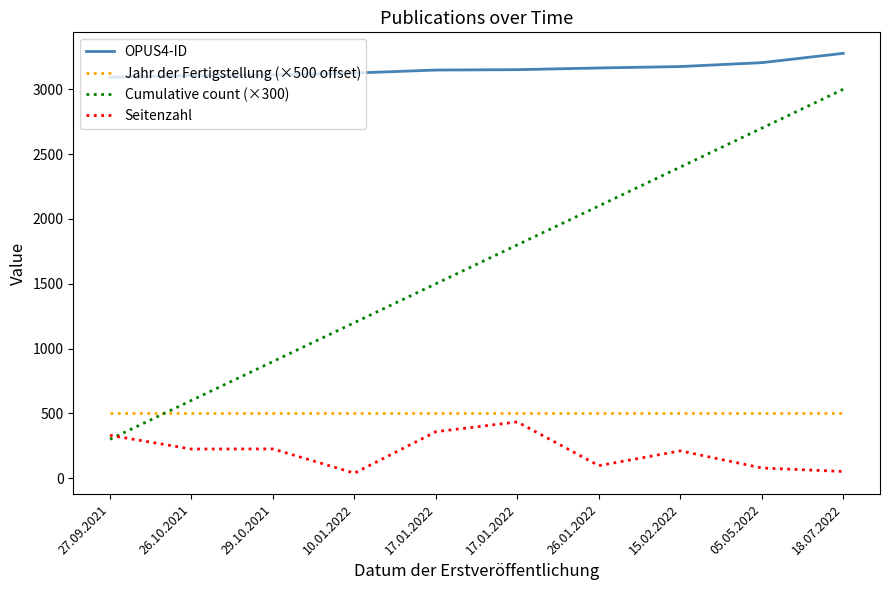

What is the label of the 1st point from the right?

18.07.2022